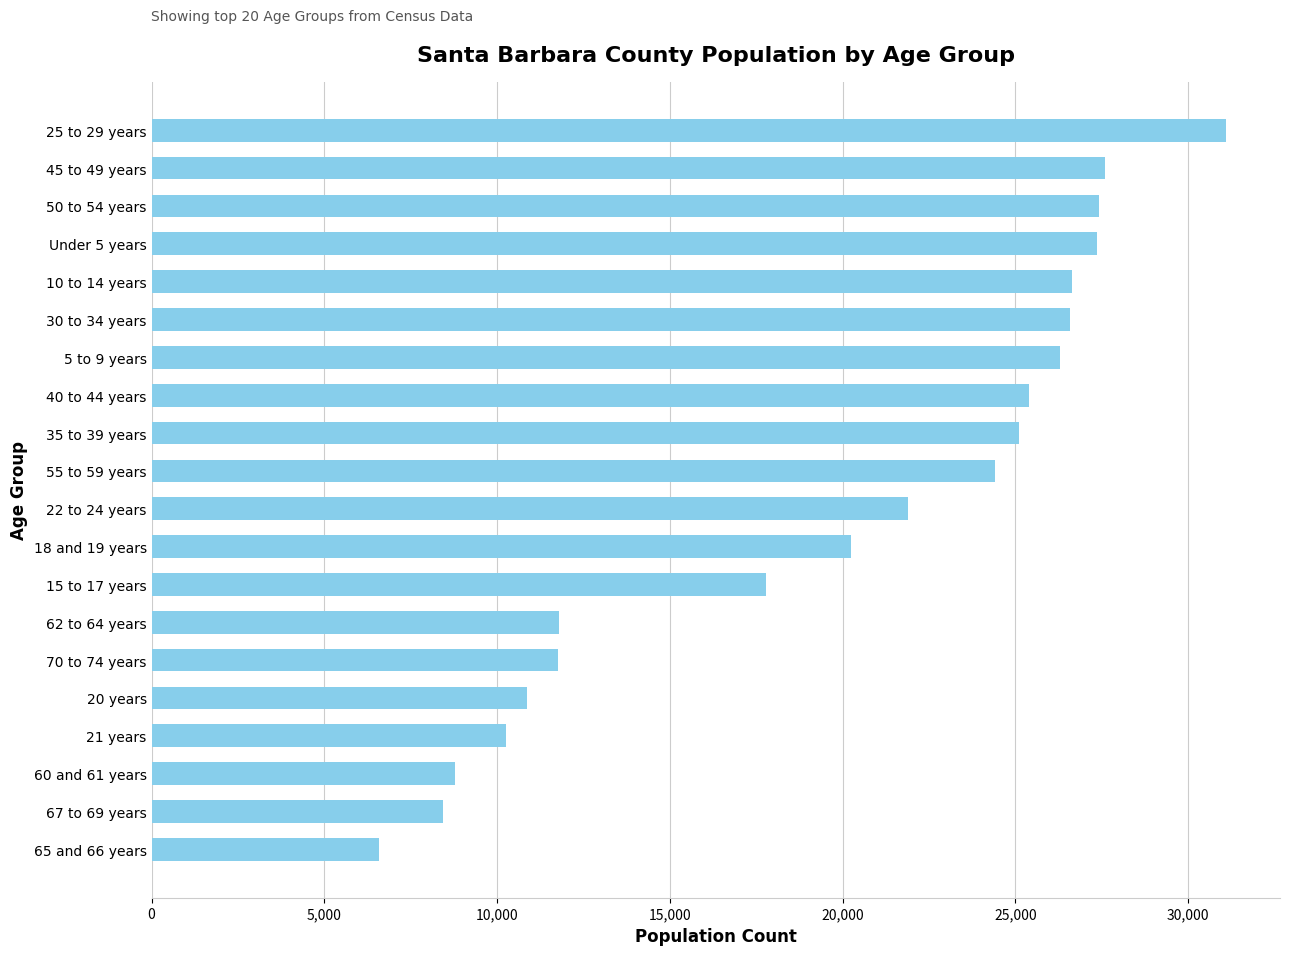

What is the ratio of the value at 70 to 74 years to the value at 45 to 49 years?

0.4